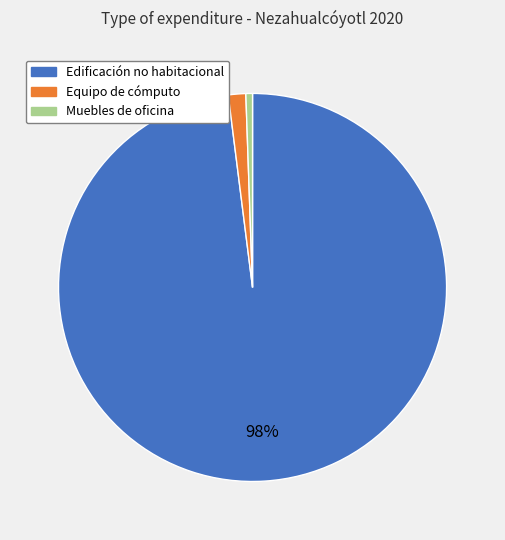

Is there any slice that represents more than half of the pie?

Yes